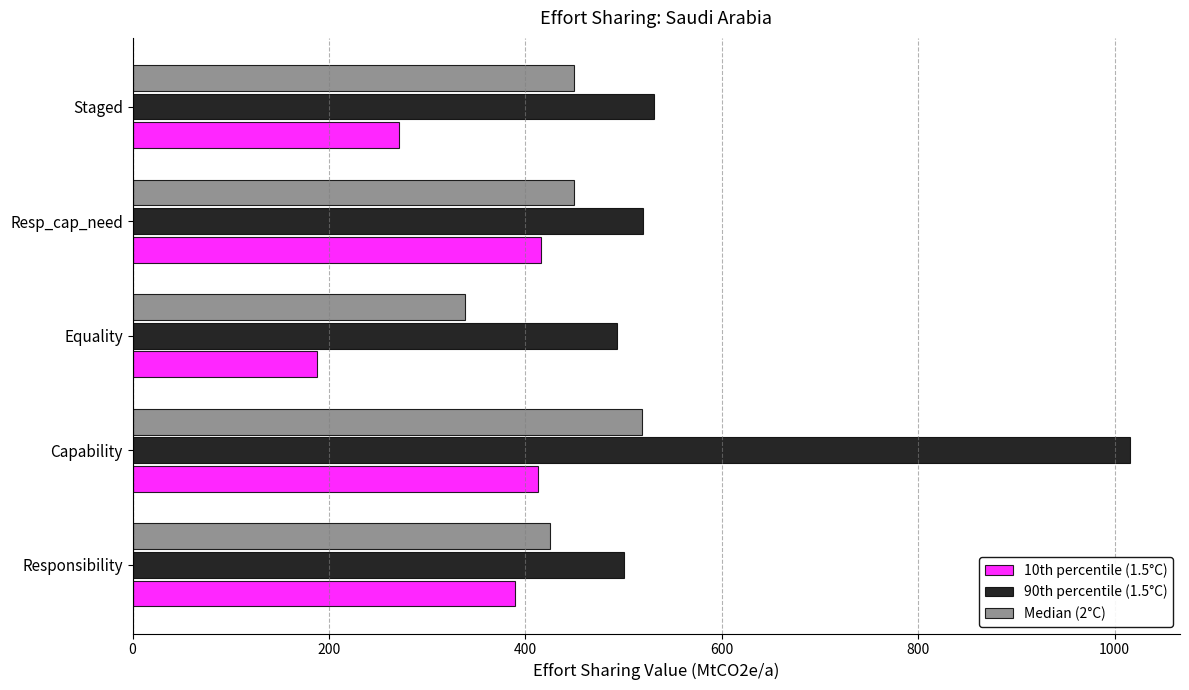

What value does the 10th percentile (1.5°C) series have at Capability?

412.8